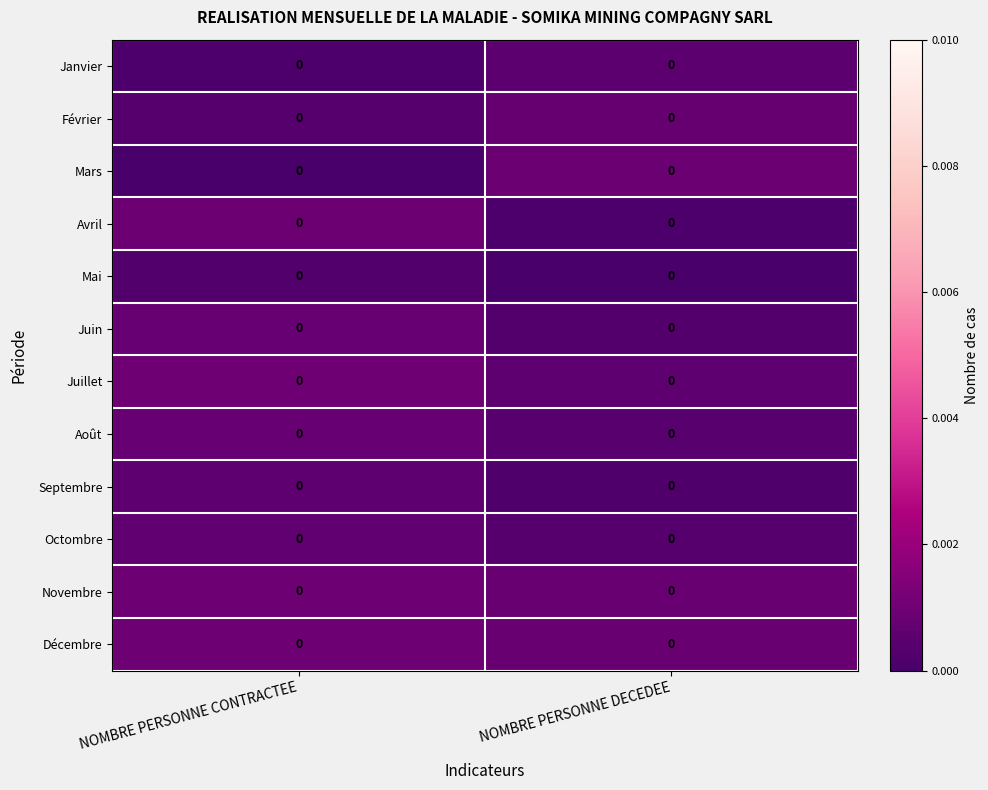

At which category is the sum across all series the highest?

NOMBRE PERSONNE CONTRACTEE